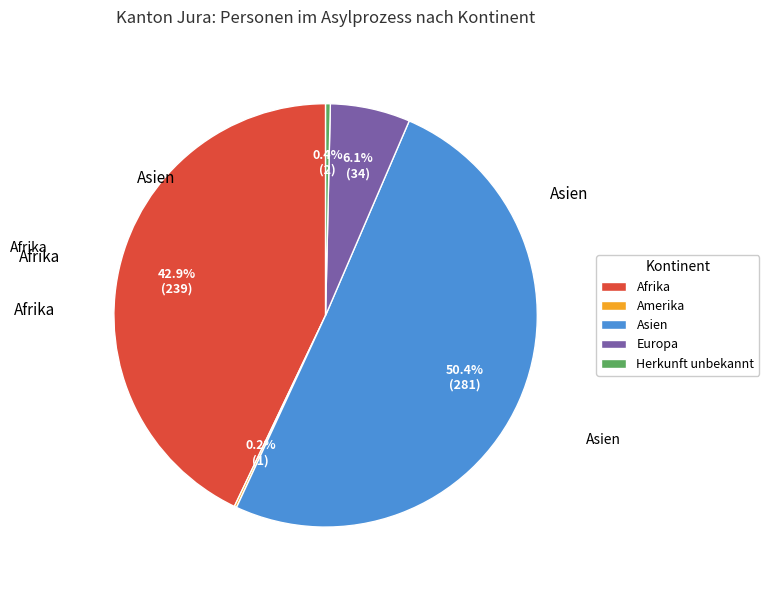

To the nearest percent, what portion does Europa represent?

6%